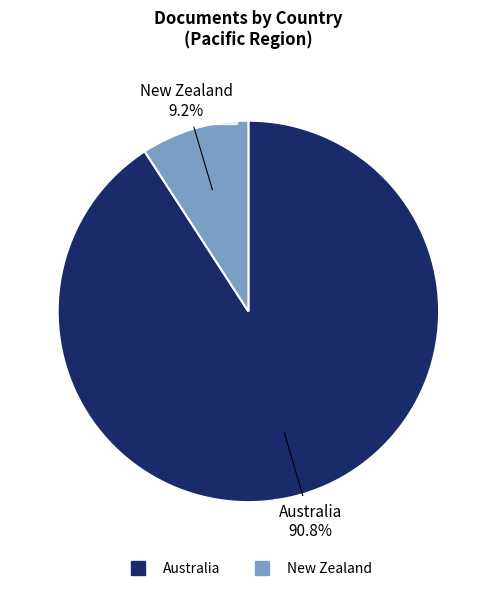

Between Australia and New Zealand, which is larger?

Australia